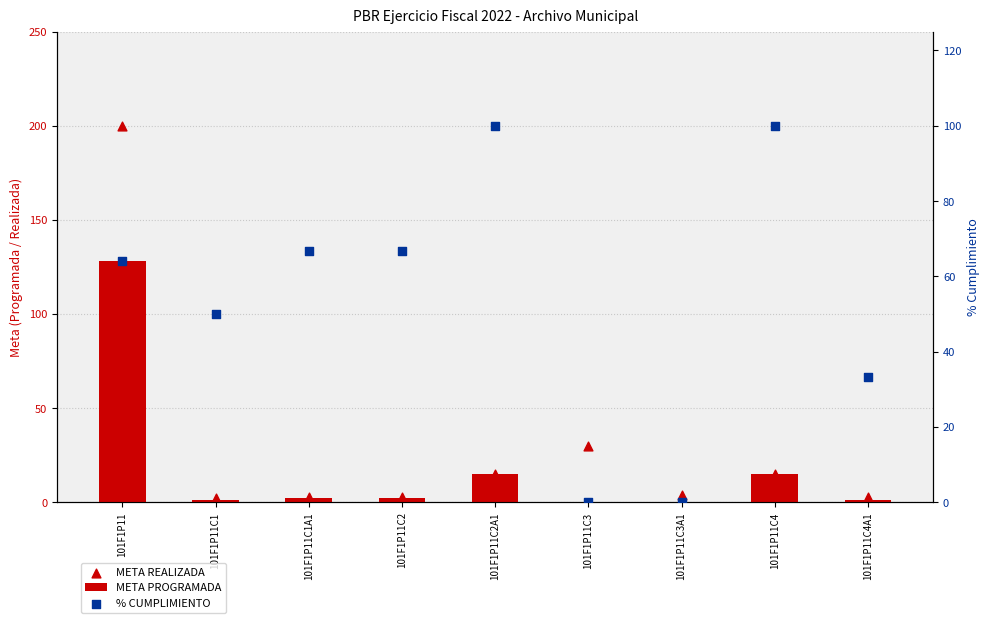

What is the total value across all series at 101F1P11C4?

130.0